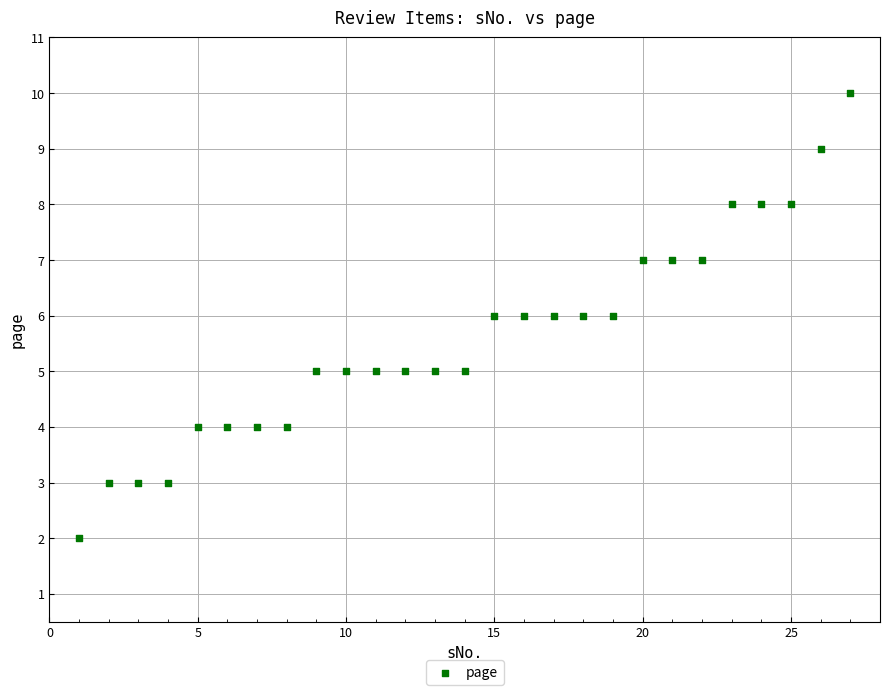

What is the range of Y values (max minus min)?

8